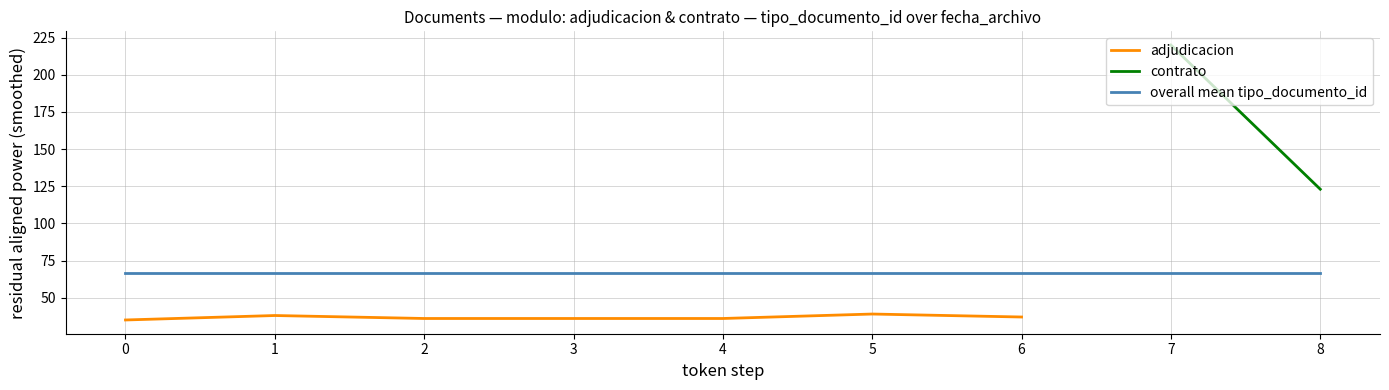

What is the value of the 2nd point from the left?

38